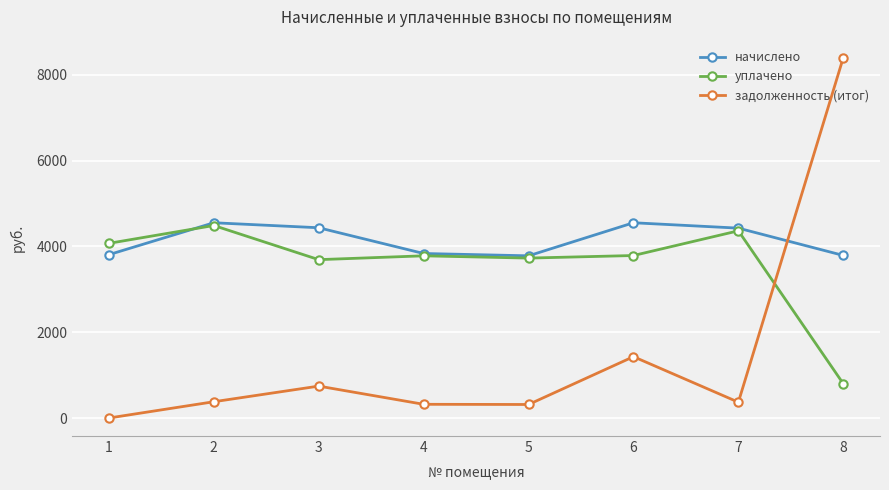

At how many categories does at least one series exceed 6548?

1